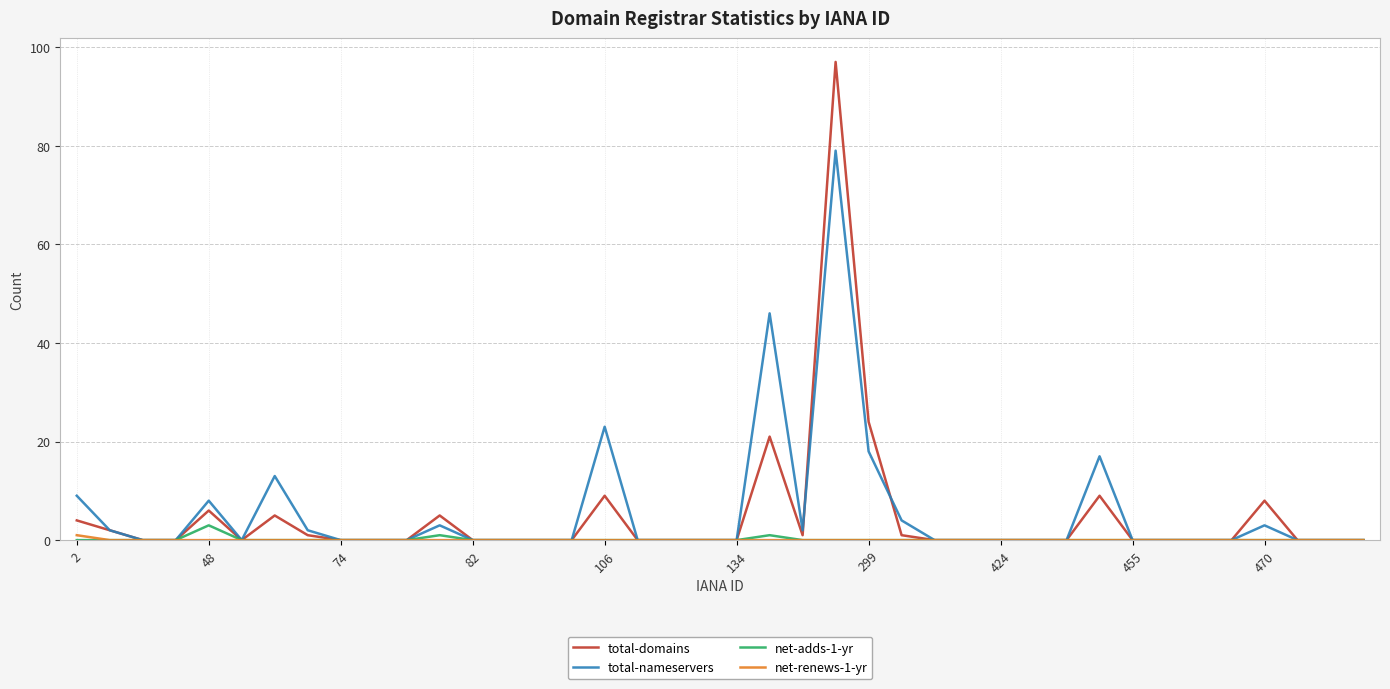

Which series has the widest spread of values?

total-domains